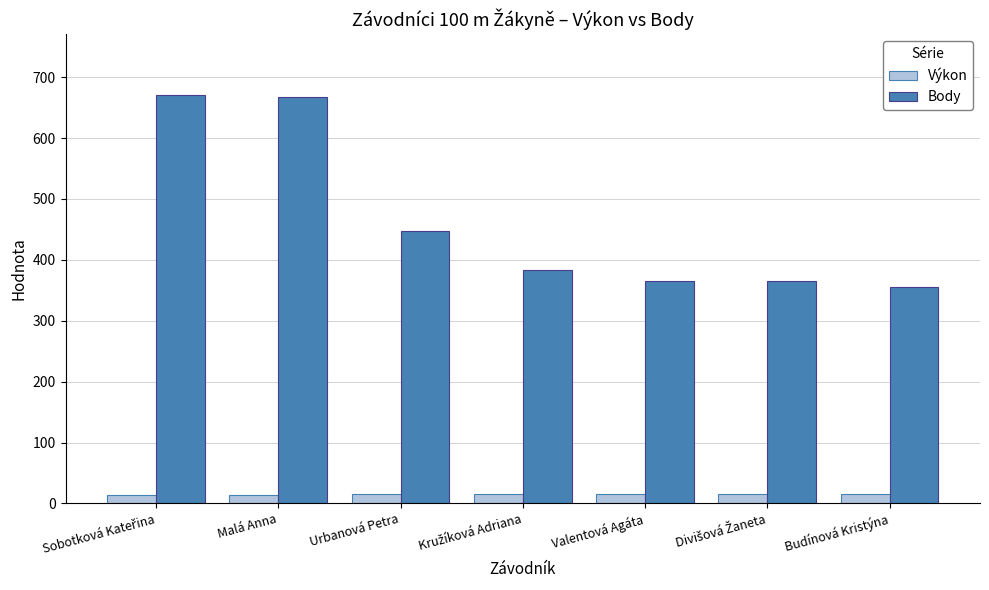

At how many categories does at least one series exceed 162?

7